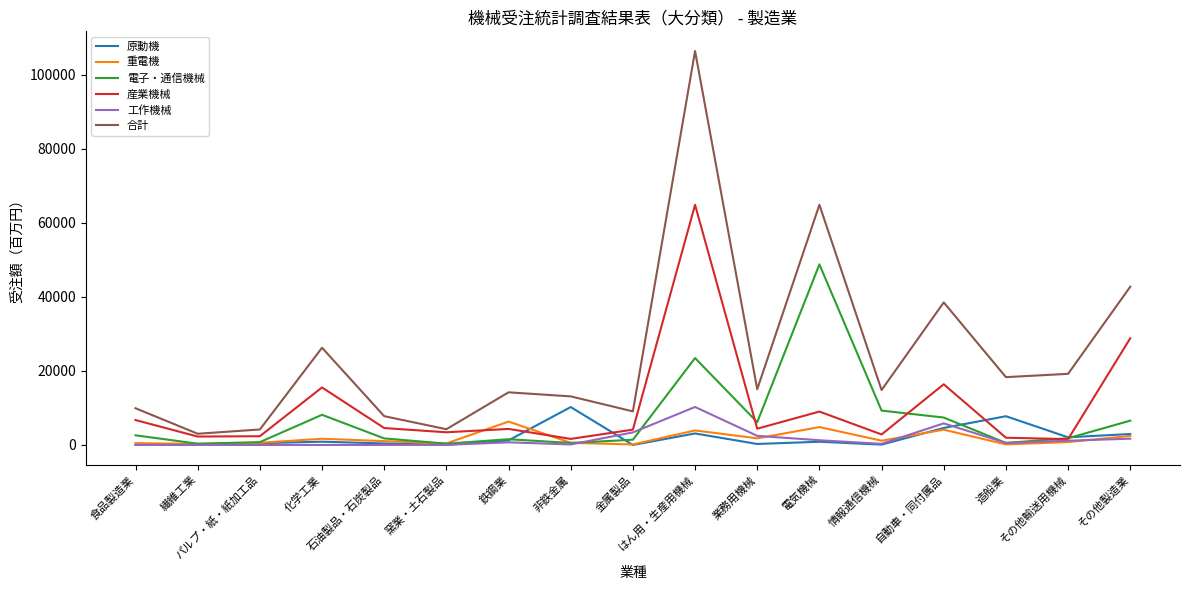

What is the average value of the 重電機 series?

1808